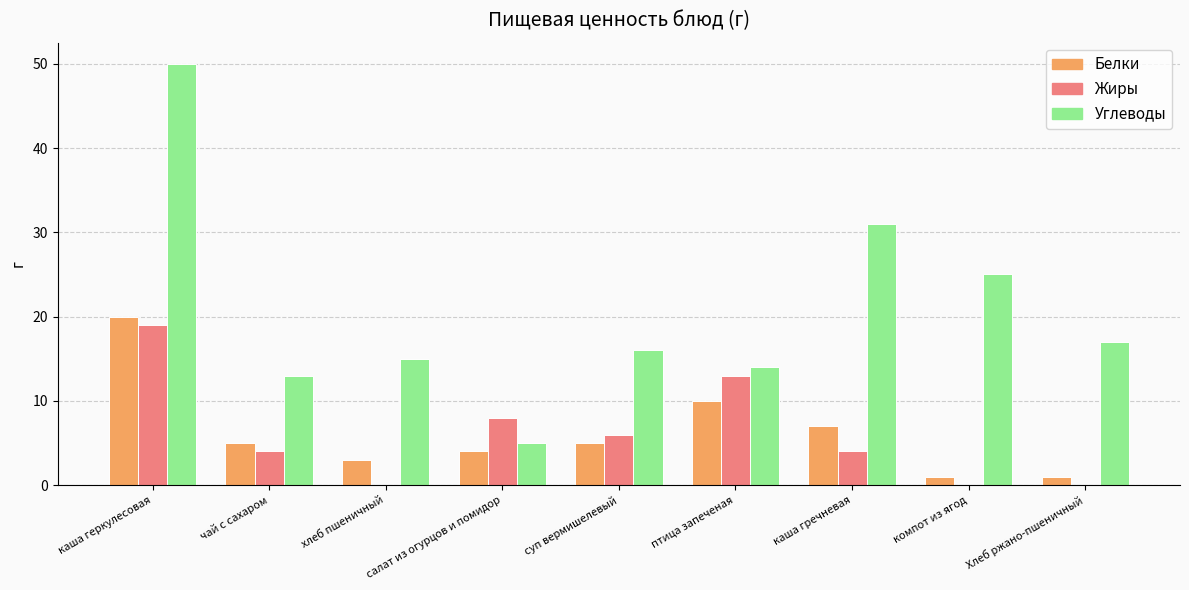

How many data points does each series have?

9